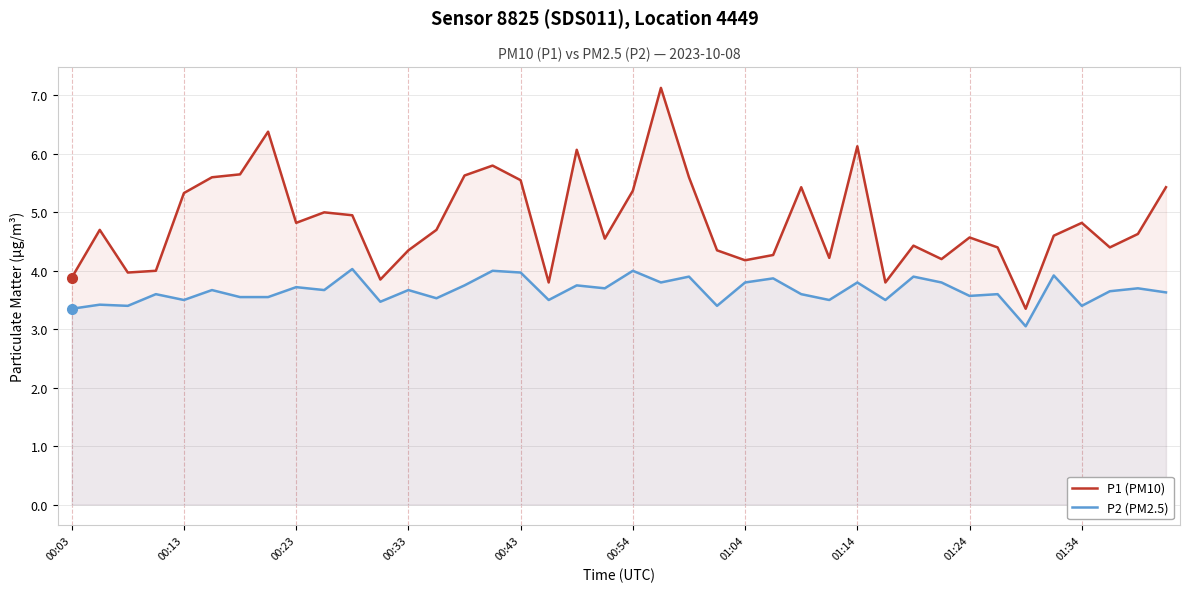

Which series has the largest range (max minus min)?

P1 (PM10)